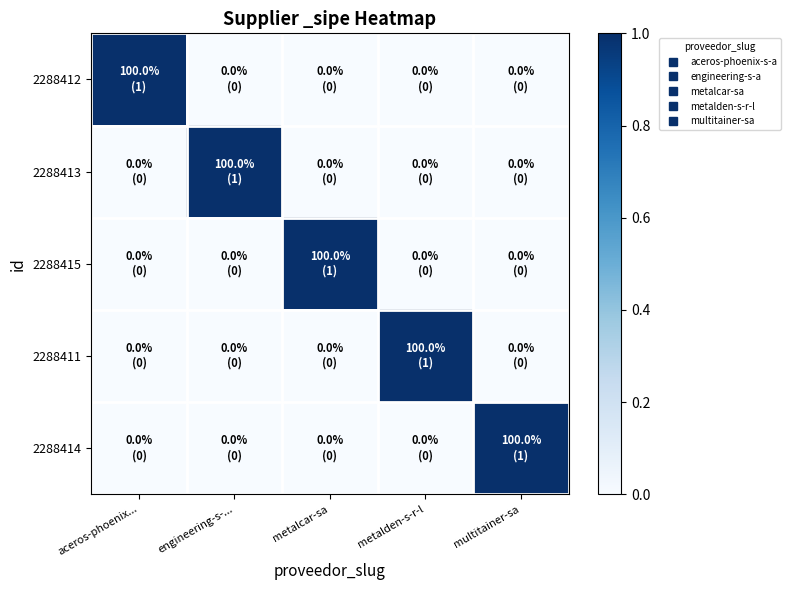

Which has a higher value, aceros-phoenix... or metalcar-sa?

aceros-phoenix...